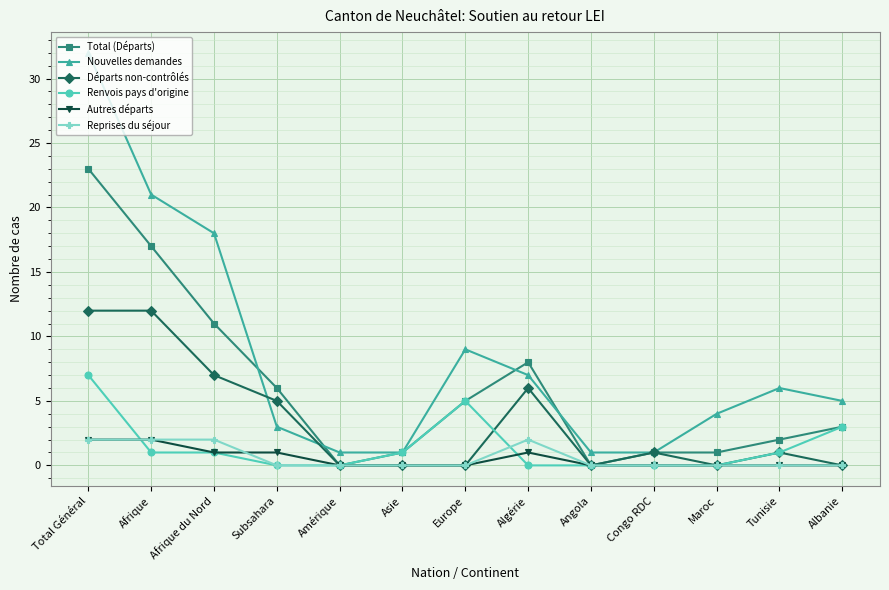

True or false: Total (Départs) has a value of -9 at Amérique.

False